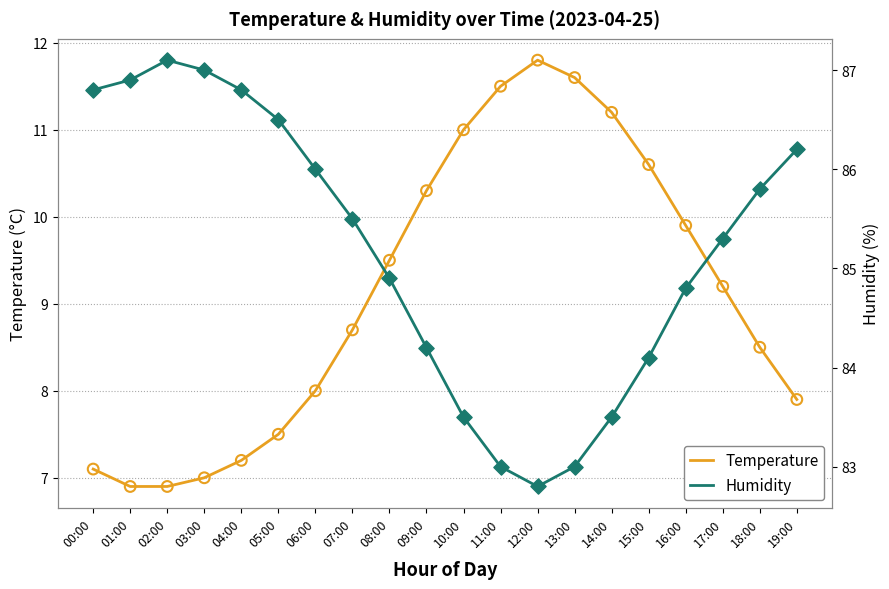

Which series reaches the maximum Y coordinate?

humidity